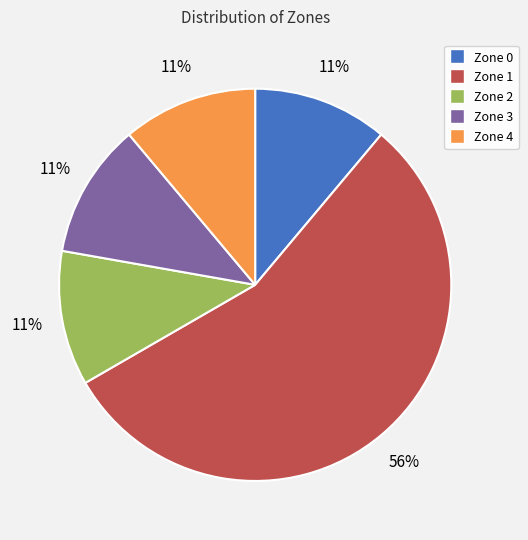

Which category has the biggest portion of the pie?

Zone 1